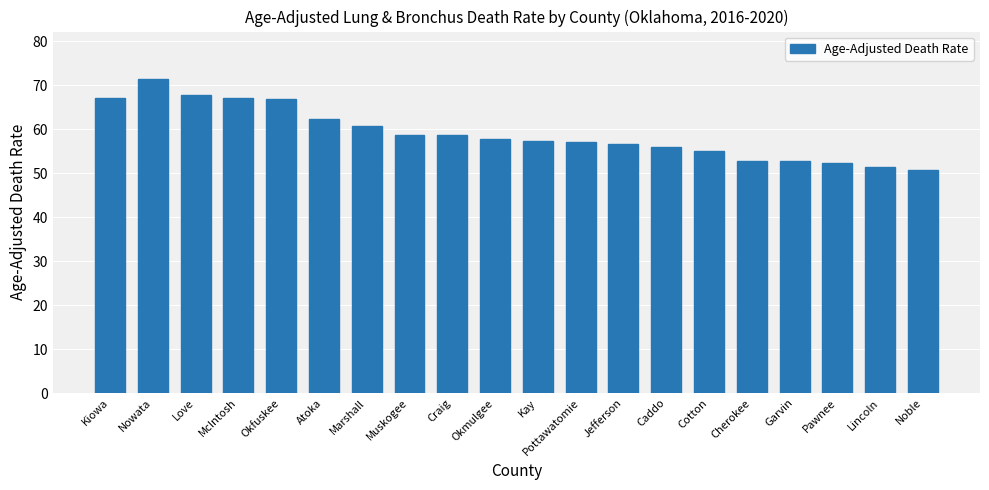

Where does the data first go above 57?

Kiowa